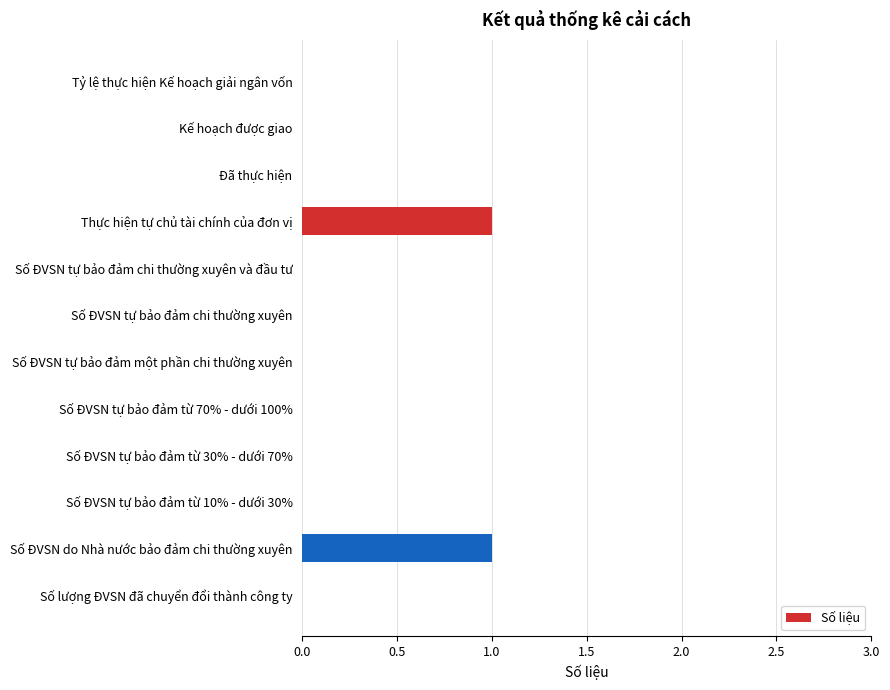

Reading top to bottom, list all the values displayed in this chart.

Tỷ lệ thực hiện Kế hoạch giải ngân vốn=0	Kế hoạch được giao=0	Đã thực hiện=0	Thực hiện tự chủ tài chính của đơn vị=1	Số ĐVSN tự bảo đảm chi thường xuyên và đầu tư=0	Số ĐVSN tự bảo đảm chi thường xuyên=0	Số ĐVSN tự bảo đảm một phần chi thường xuyên=0	Số ĐVSN tự bảo đảm từ 70% - dưới 100%=0	Số ĐVSN tự bảo đảm từ 30% - dưới 70%=0	Số ĐVSN tự bảo đảm từ 10% - dưới 30%=0	Số ĐVSN do Nhà nước bảo đảm chi thường xuyên=1	Số lượng ĐVSN đã chuyển đổi thành công ty=0